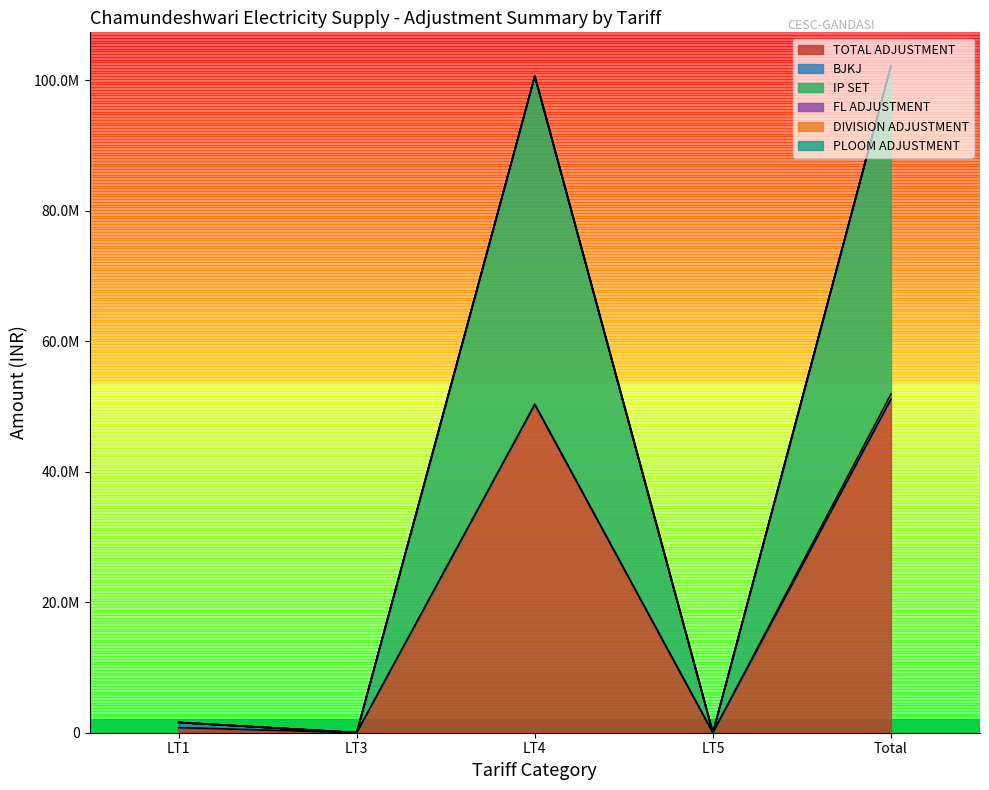

The value of IP SET at LT5 is 0.0. True or false?

True